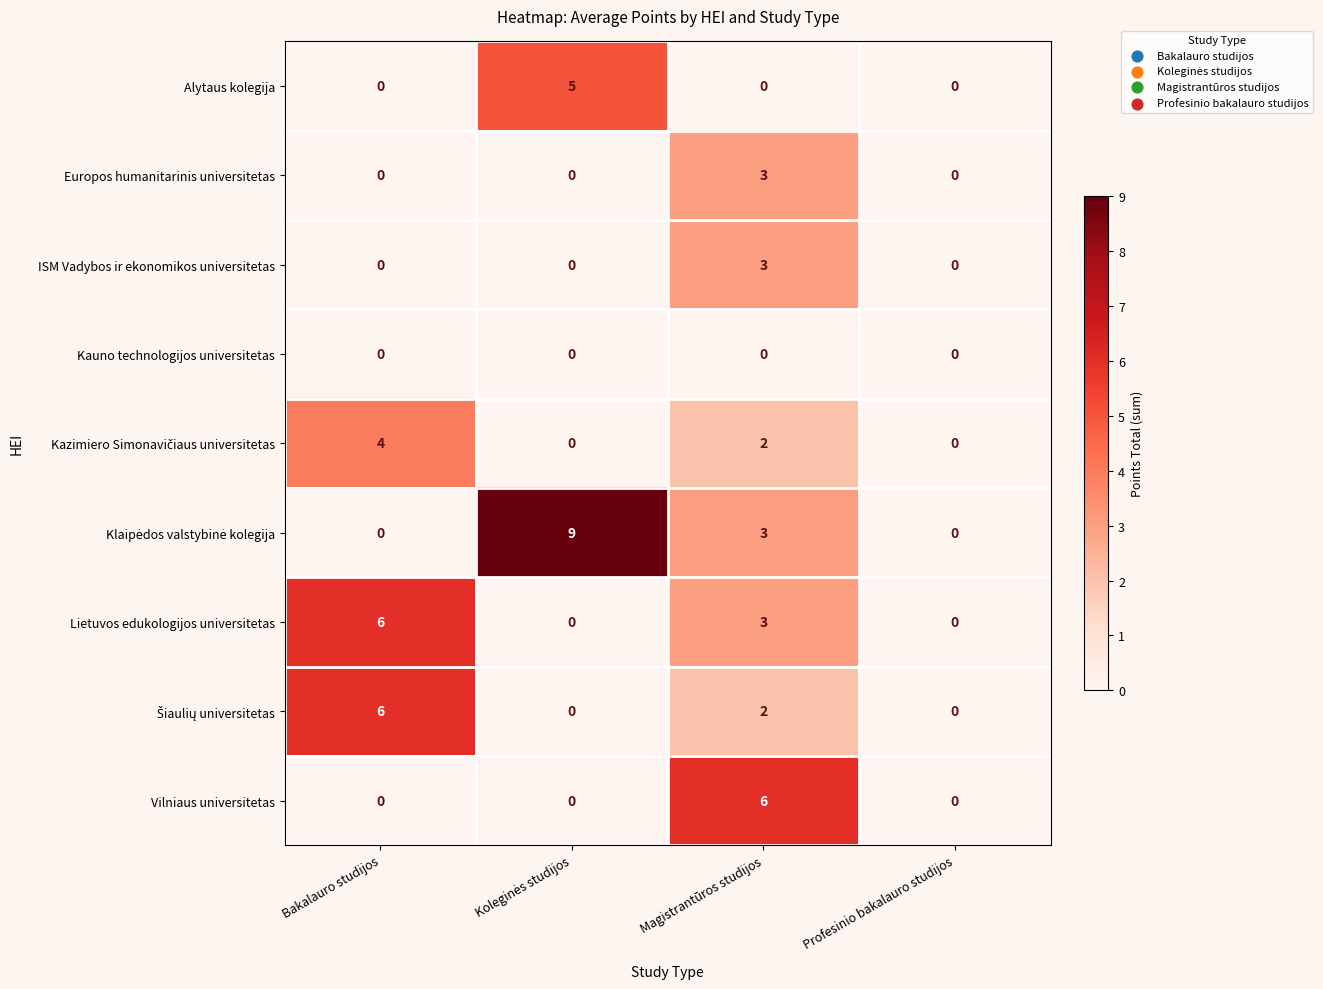

How many data points in ISM Vadybos ir ekonomikos universitetas are above 0?

1